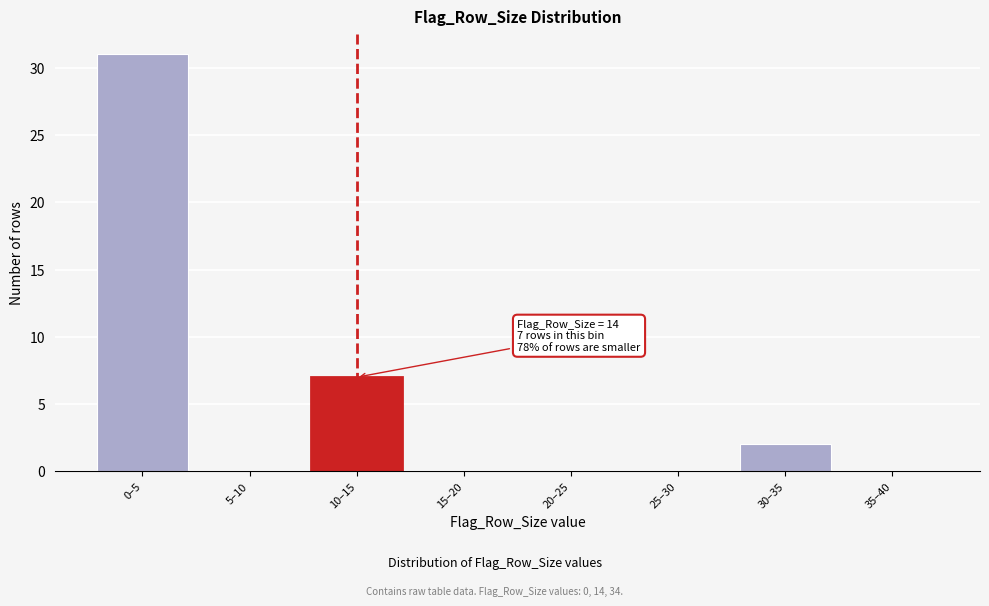

Reading left to right, list all the values displayed in this chart.

0–5=31	5–10=0	10–15=7	15–20=0	20–25=0	25–30=0	30–35=2	35–40=0